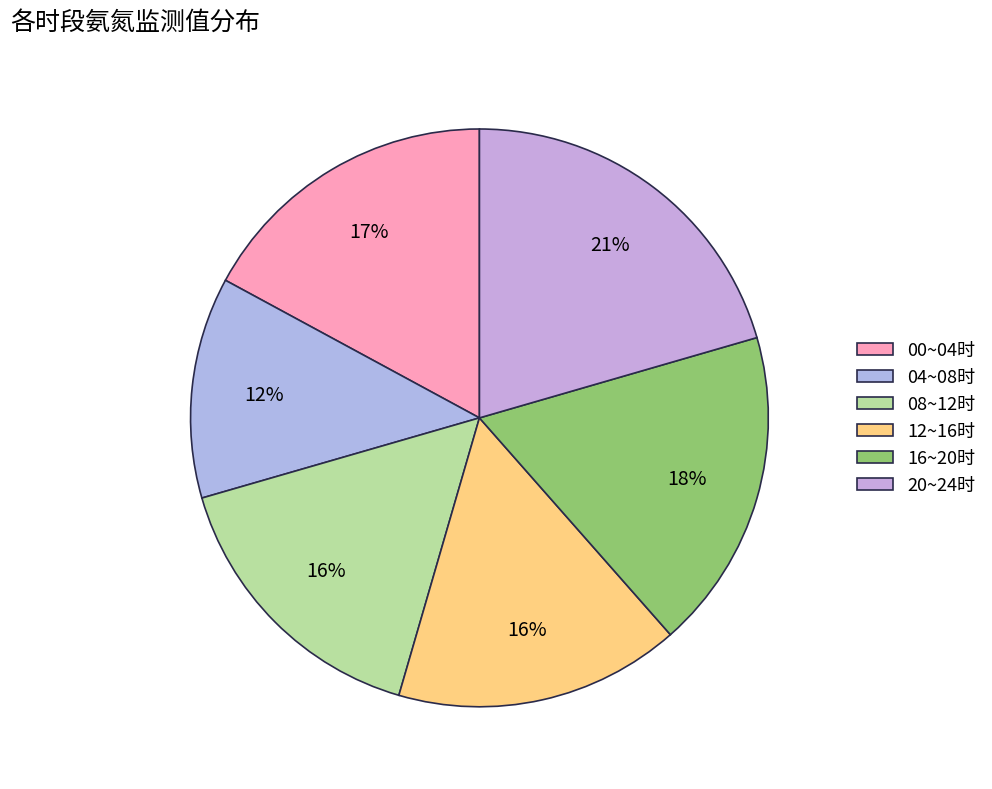

Is there any slice that represents more than half of the pie?

No